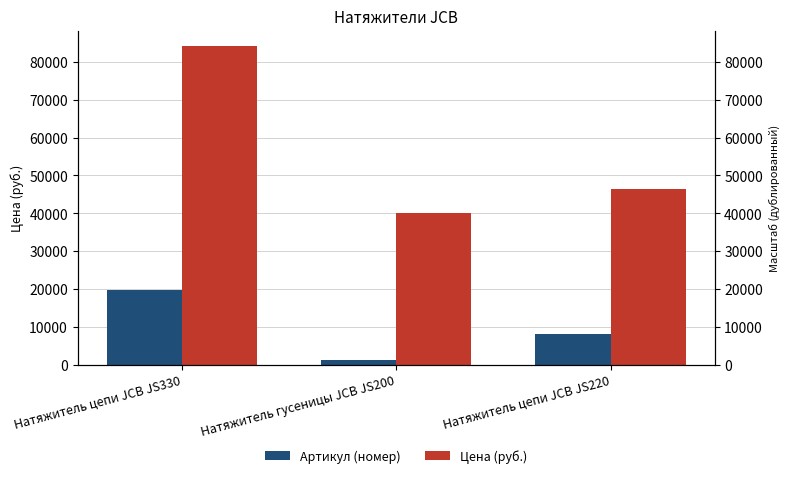

List the series in order of their overall mean, lowest first.

Артикул (номер), Цена (руб.)